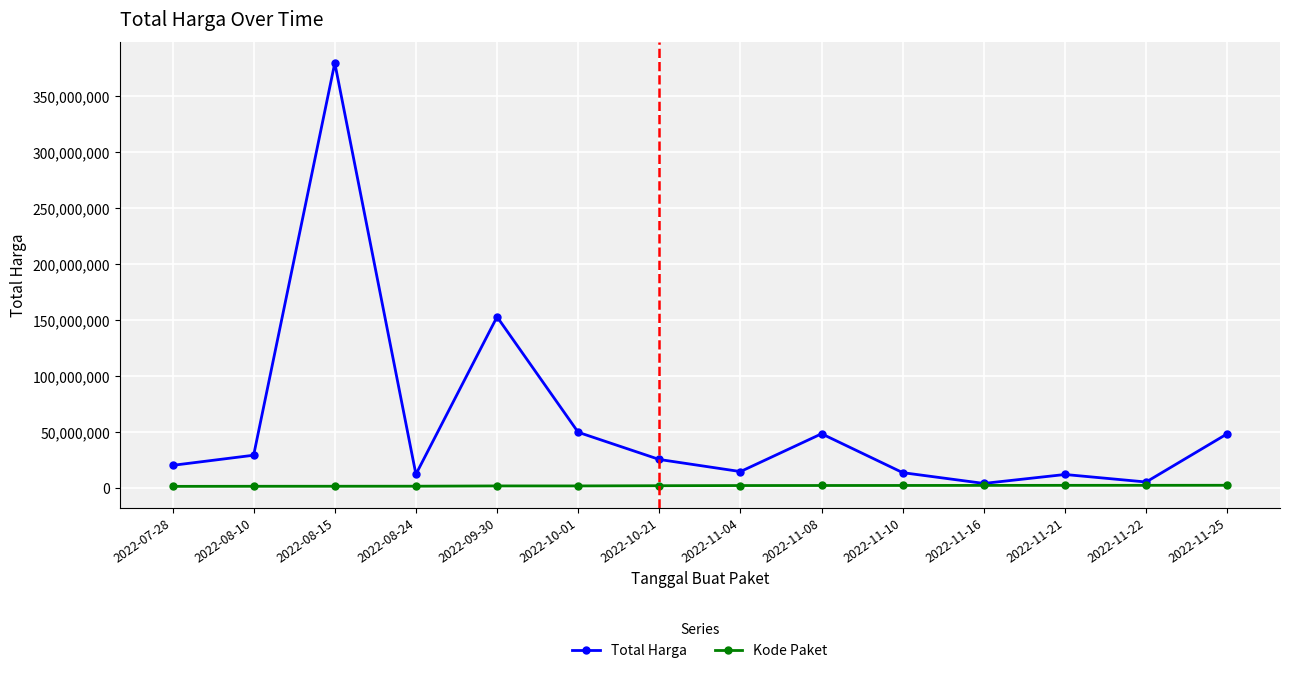

What is the spread (max minus min) of values at 2022-10-01?

47875397